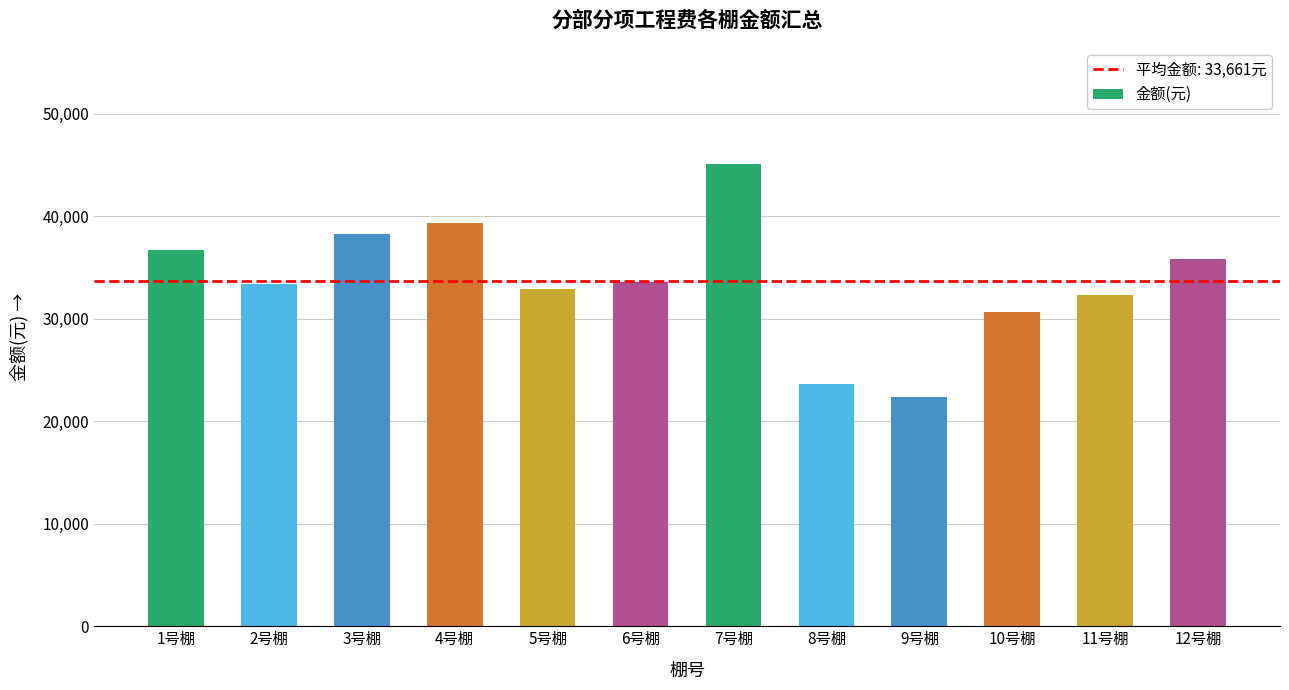

What is the label of the 11th bar from the left?

11号棚